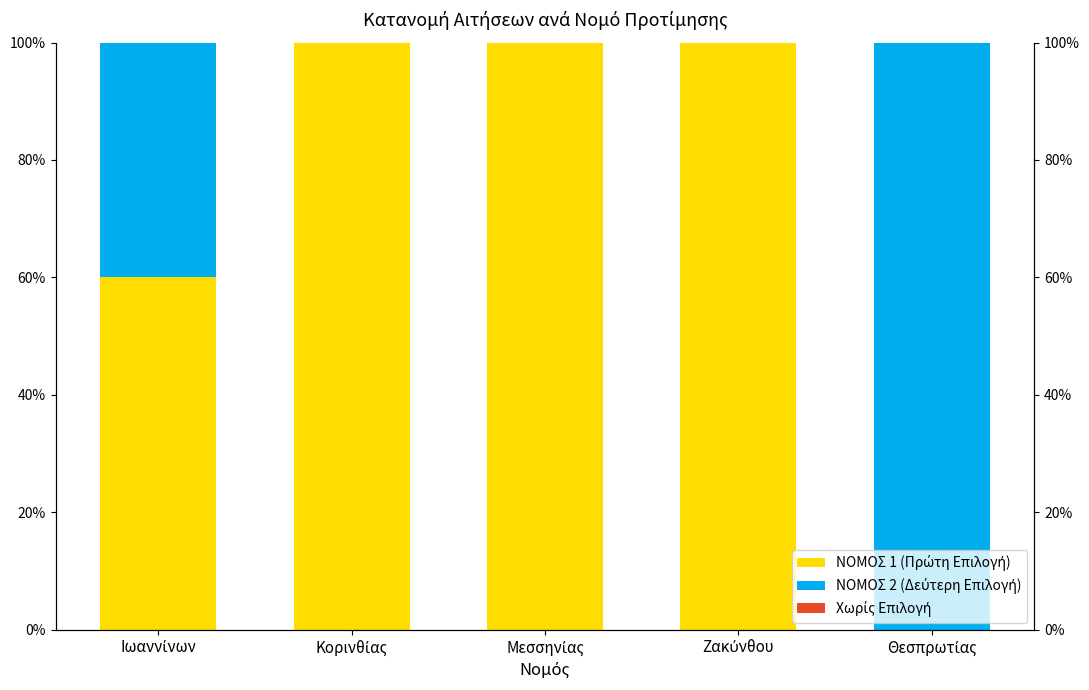

Which series changed the most between Μεσσηνίας and Ζακύνθου?

ΝΟΜΟΣ 1 (Πρώτη Επιλογή)